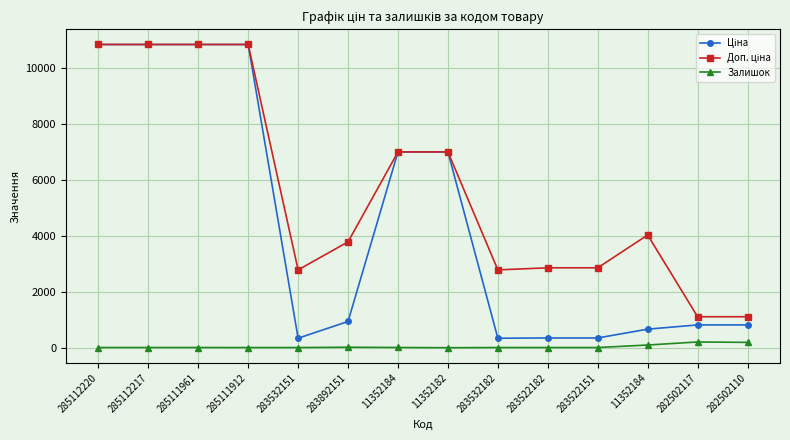

What is the label of the 4th point from the left?

285111912